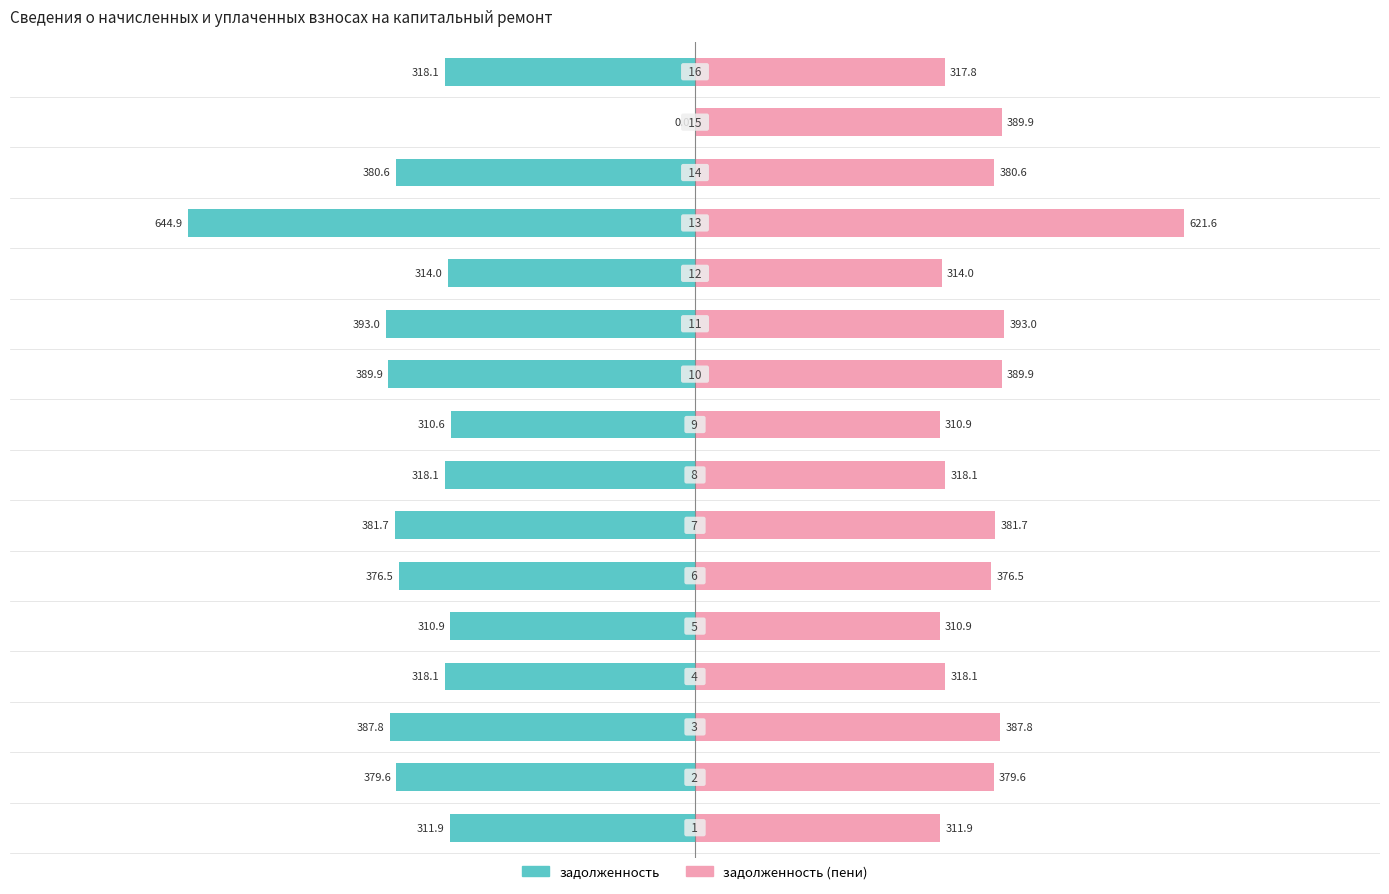

Reading left to right, transcribe all the data shown in this chart.

задолженность: -311.9	-379.6	-387.8	-318.1	-310.9	-376.5	-381.7	-318.1	-310.6	-389.9	-393.0	-314.0	-644.9	-380.6	0.0	-318.1
задолженность (пени): 311.9	379.6	387.8	318.1	310.9	376.5	381.7	318.1	310.9	389.9	393.0	314.0	621.6	380.6	389.9	317.8